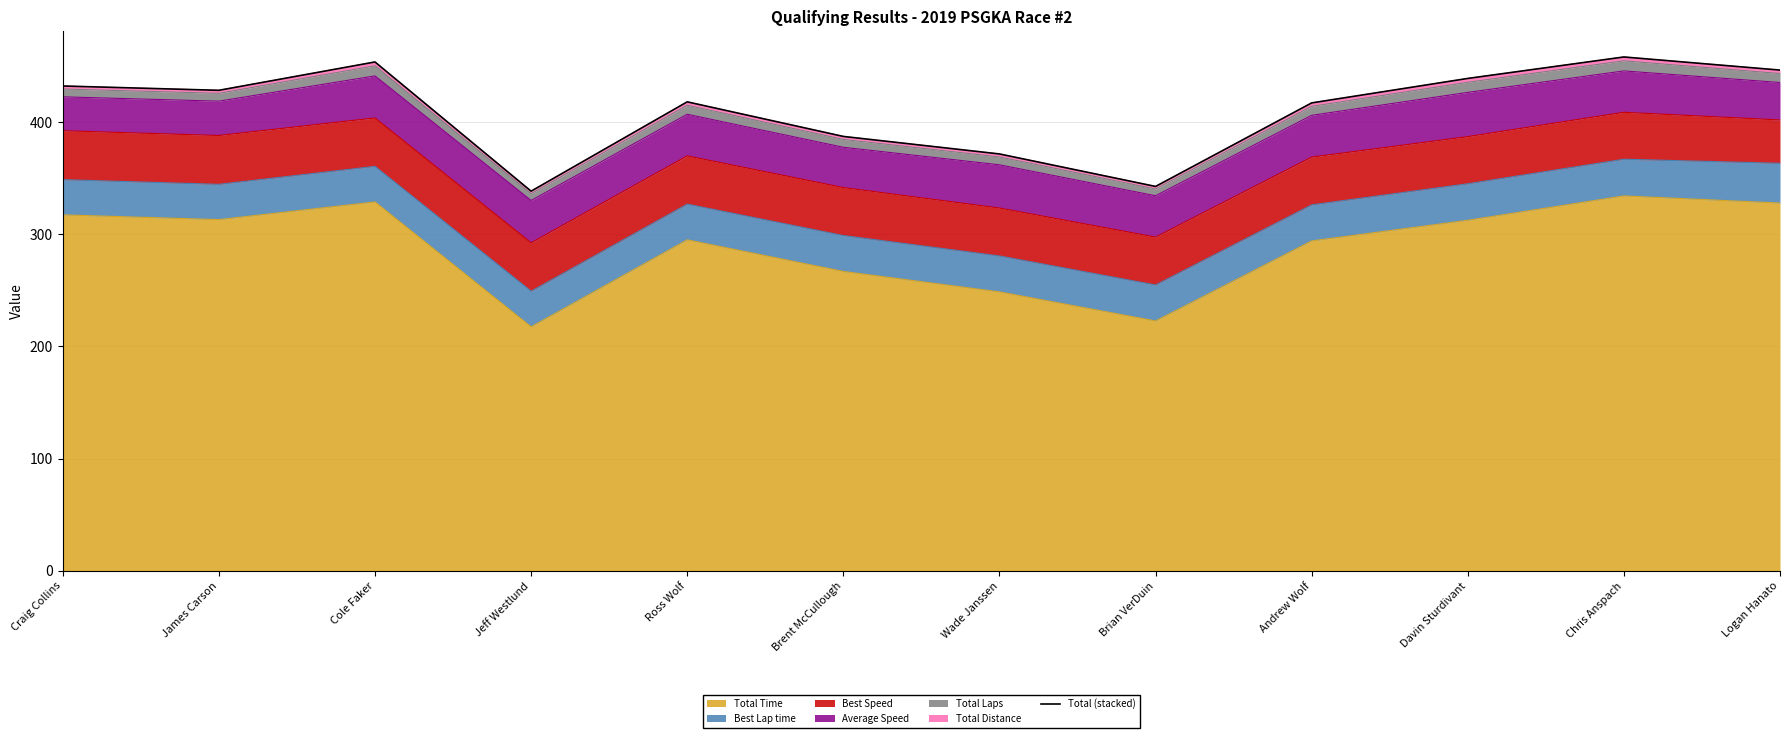

Rank the categories by value from highest to lowest.

Chris Anspach, Cole Faker, Logan Hanato, Davin Sturdivant, Craig Collins, James Carson, Ross Wolf, Andrew Wolf, Brent McCullough, Wade Janssen, Brian VerDuin, Jeff Westlund